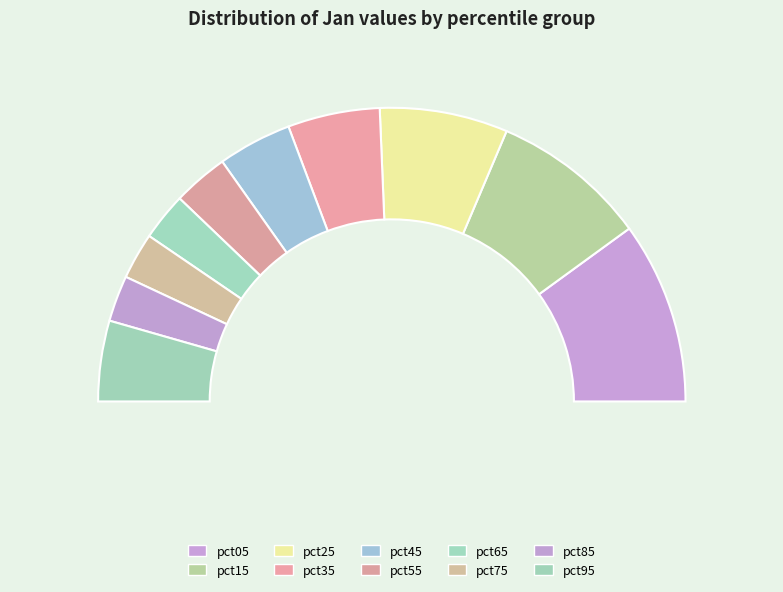

To the nearest percent, what is the difference between the largest and smallest slice percentages?

15%